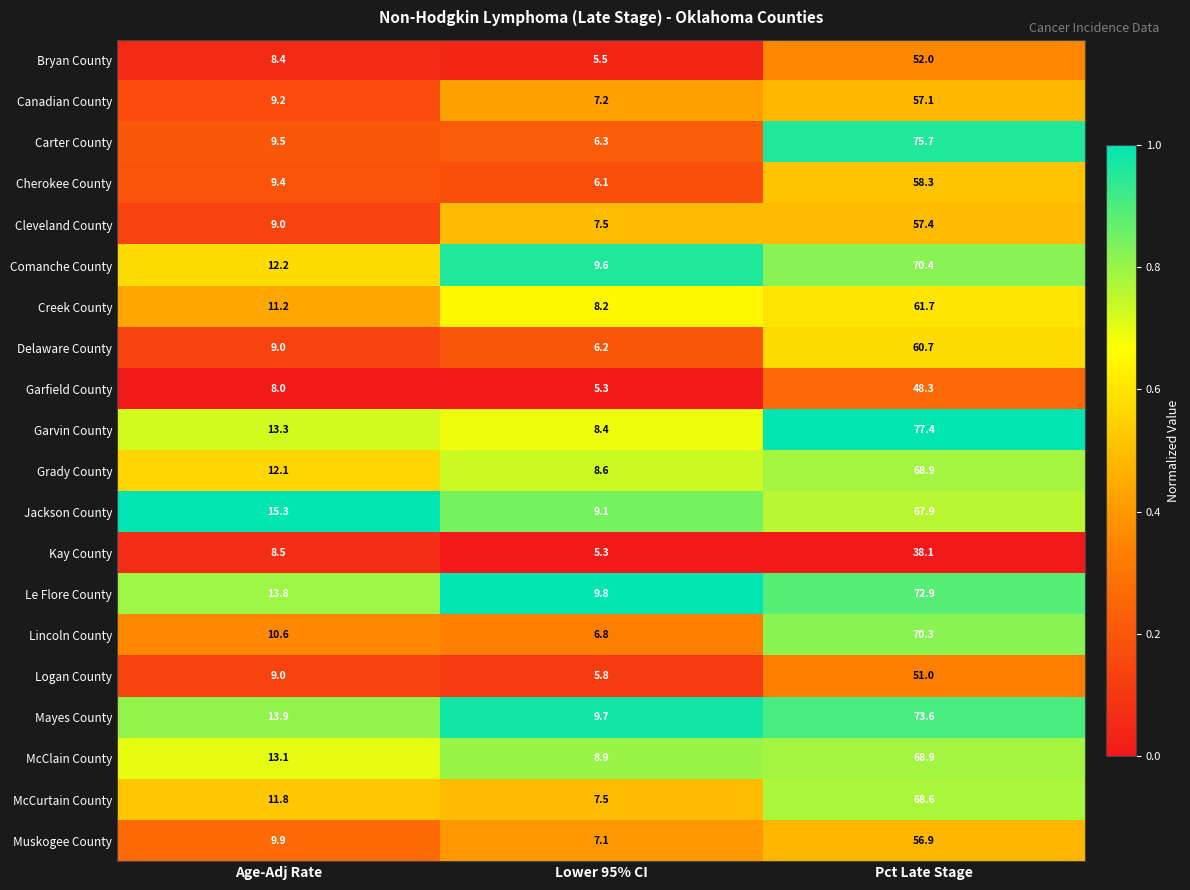

Which series has the largest range (max minus min)?

Carter County